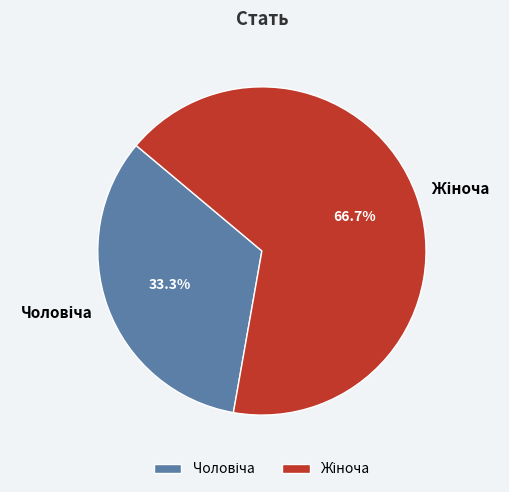

Is there a majority slice in this chart?

Yes